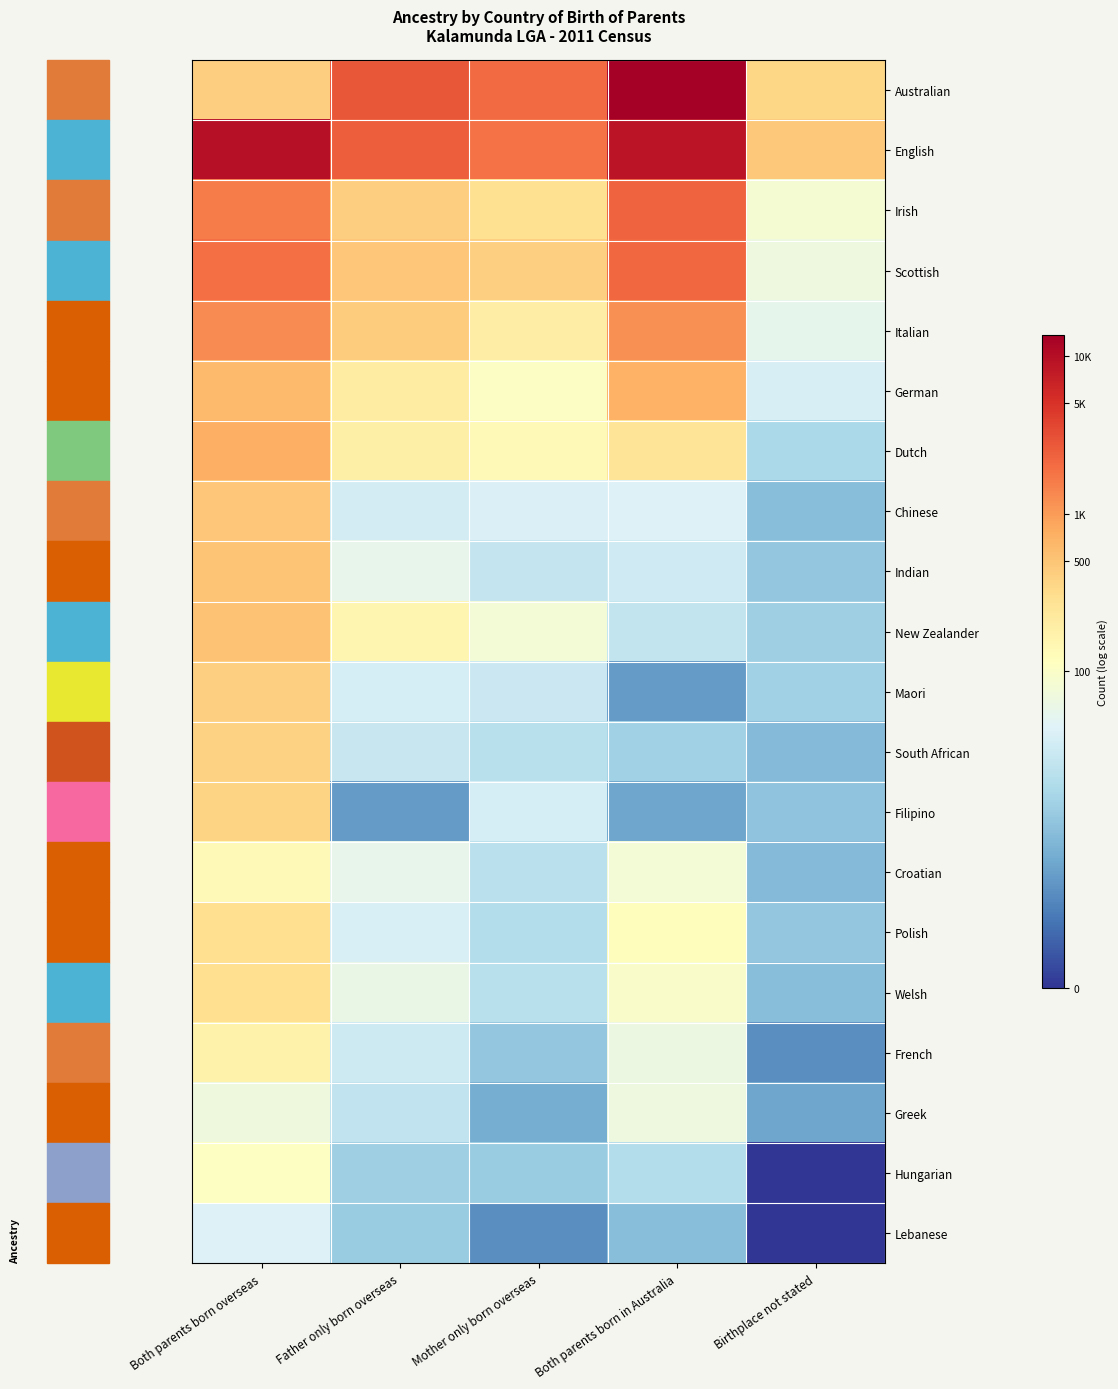

Which series has the largest total across all categories?

English